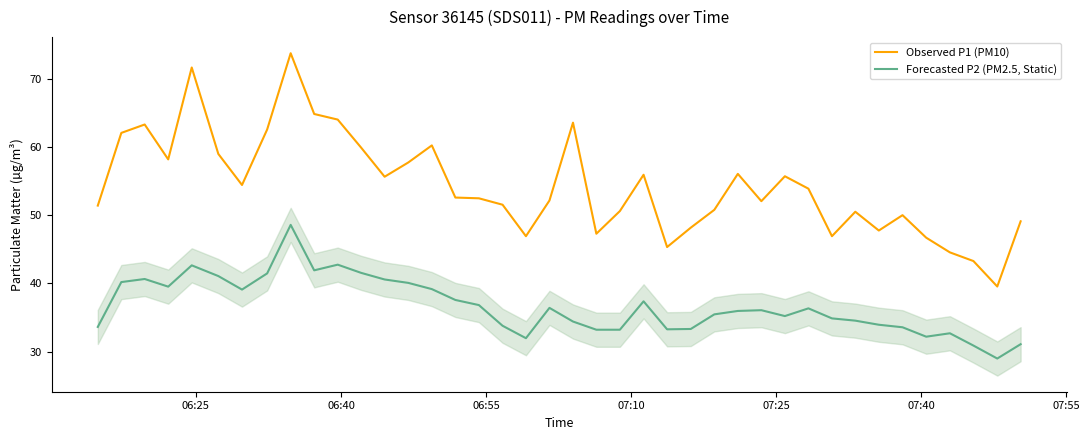

Which series has the largest total across all categories?

Observed P1 (PM10)